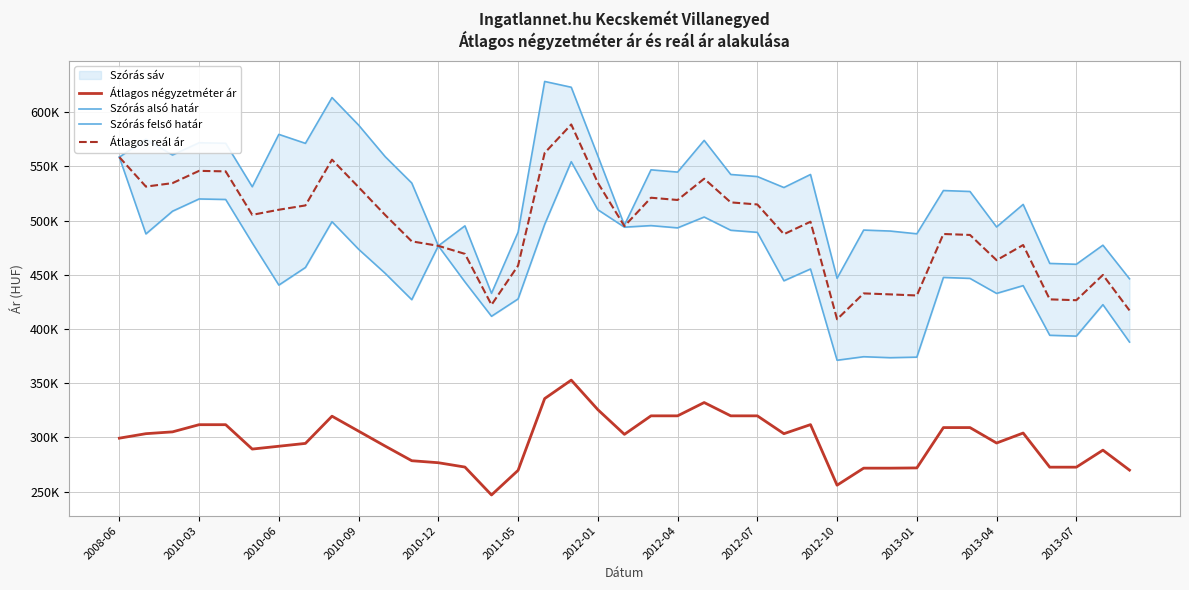

What is the sum of all Átlagos reál ár values?

19262765